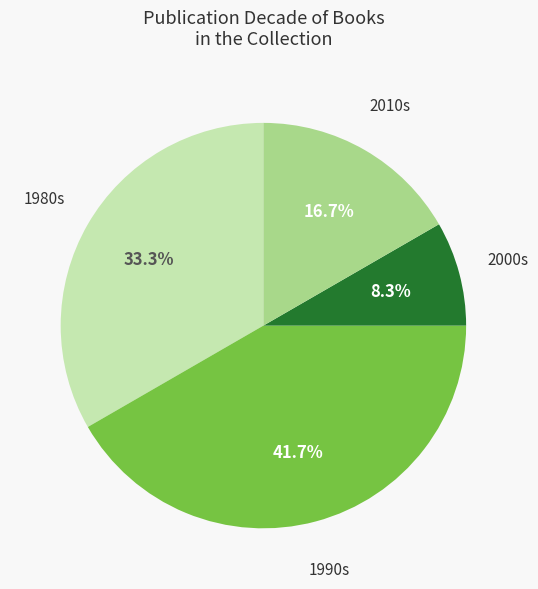

Which category has the smallest portion of the pie?

2000s